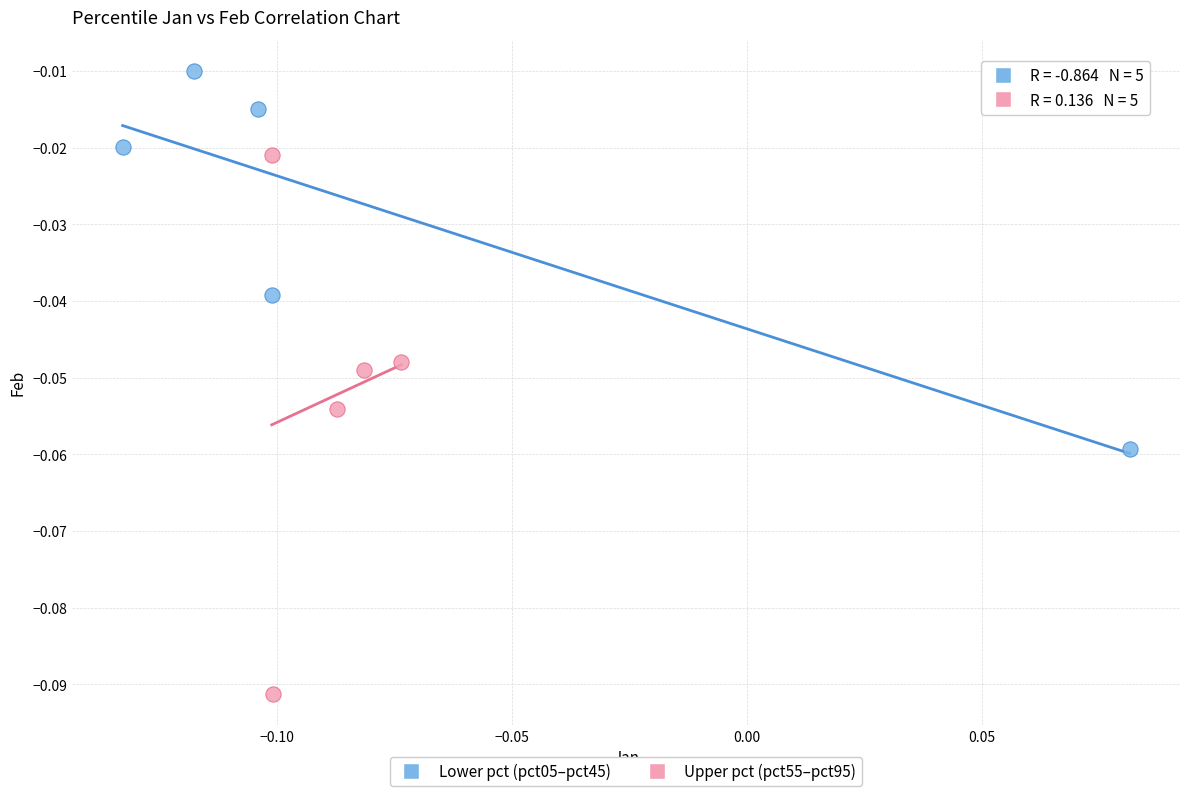

Which series reaches the maximum Y coordinate?

Lower pct (pct05–pct45)